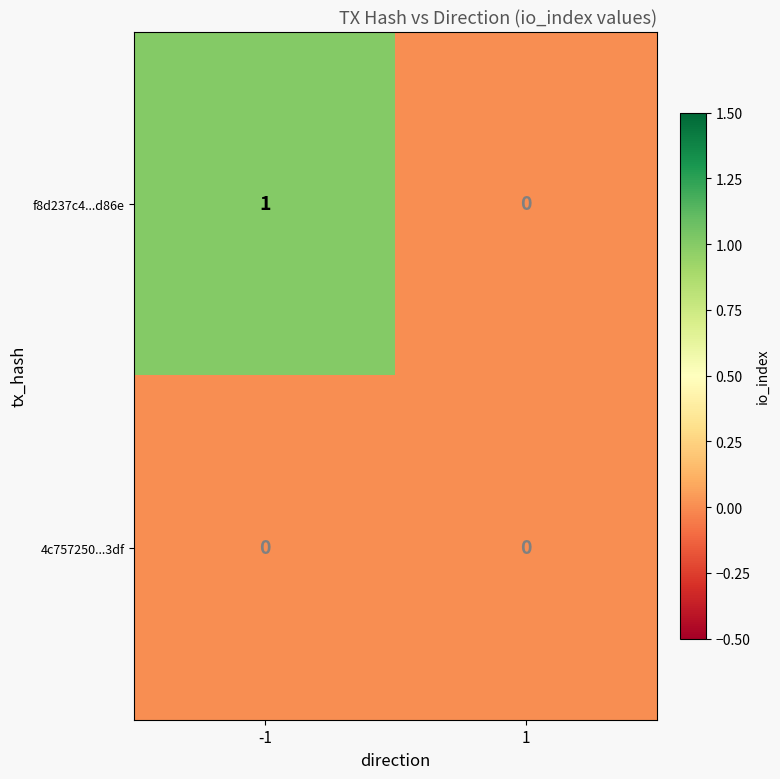

Which series has the largest total across all categories?

f8d237c4...d86e